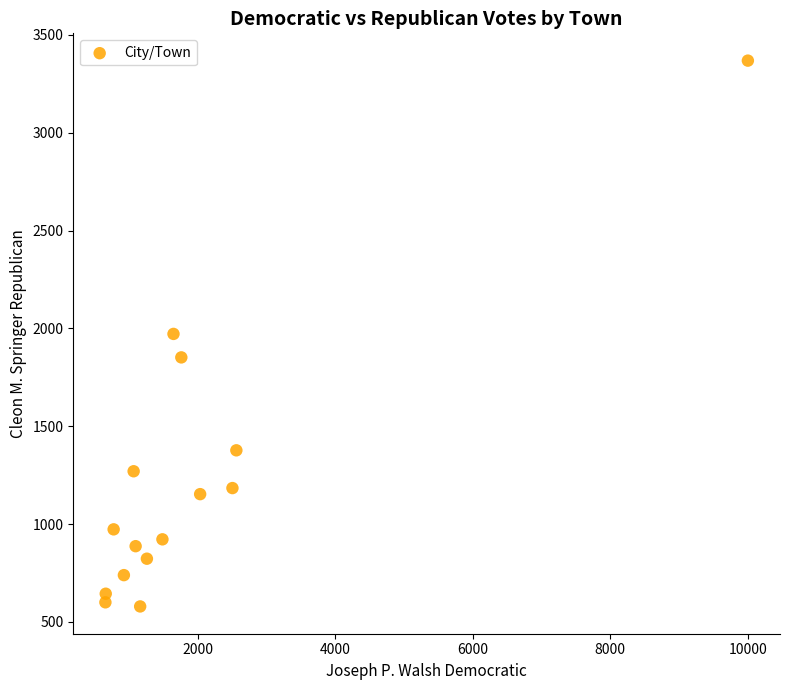

What is the range of Y values (max minus min)?

2790